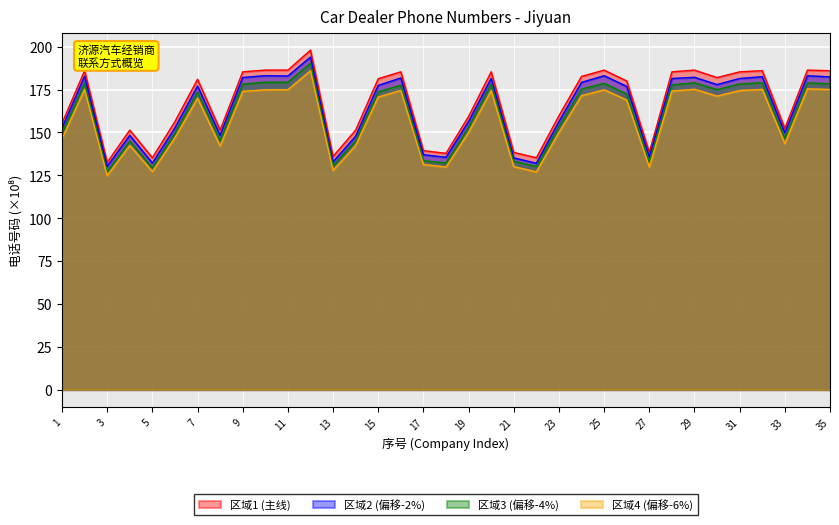

The chart shows a value of 185.4 at 20. True or false?

True